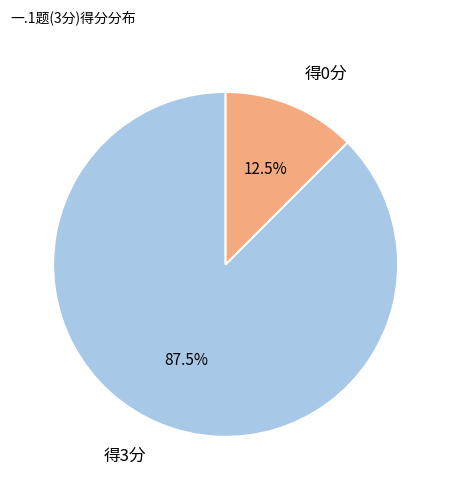

Which slice represents more than half of the pie?

得3分